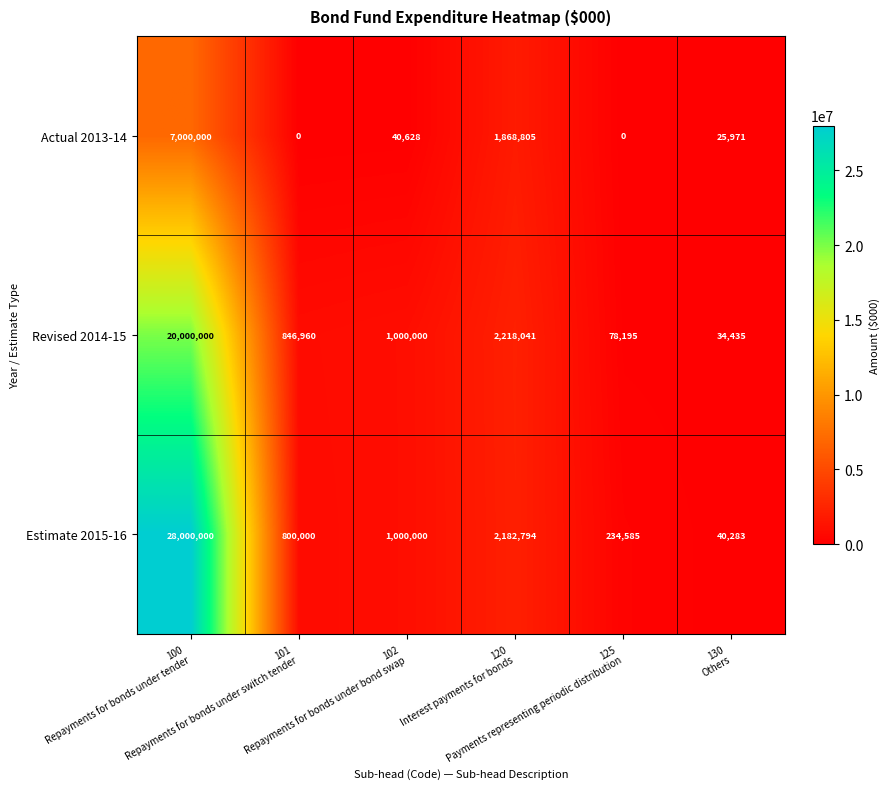

Rank the series by their maximum value, from lowest to highest.

Actual 2013-14, Revised 2014-15, Estimate 2015-16